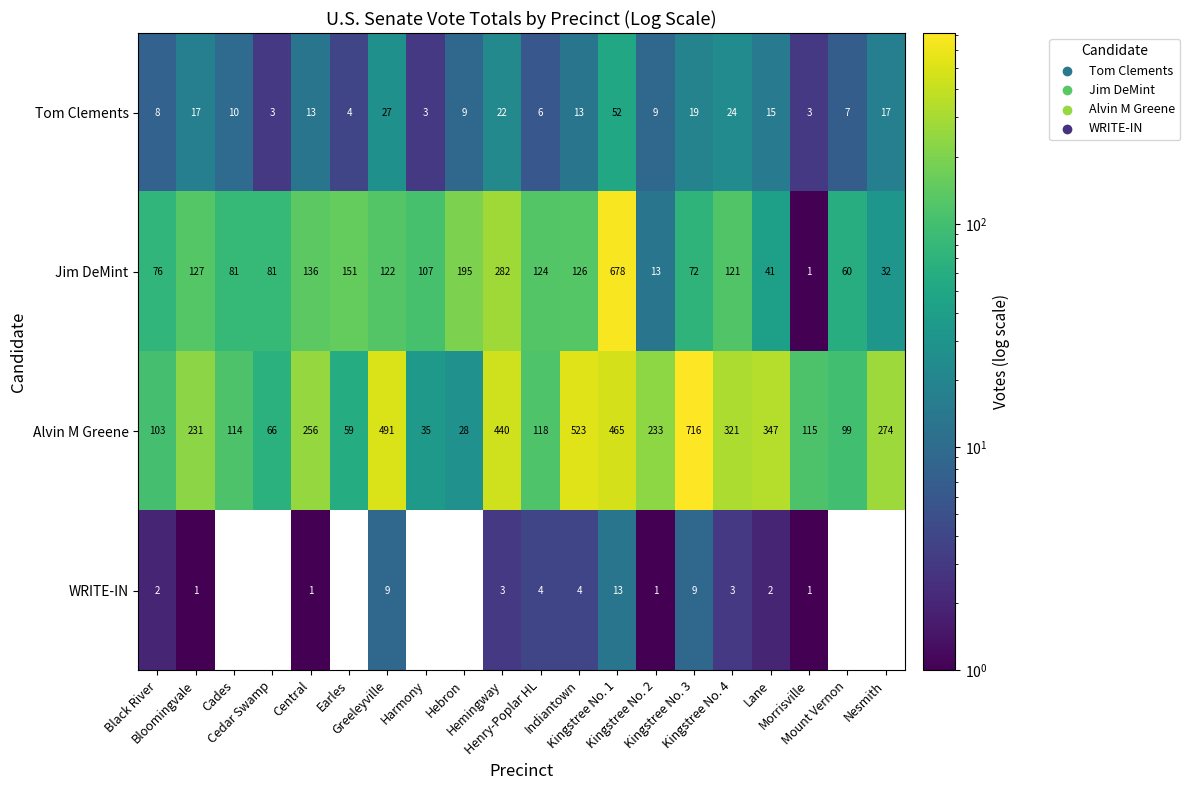

Is it true that WRITE-IN equals 3 at Lane?

False